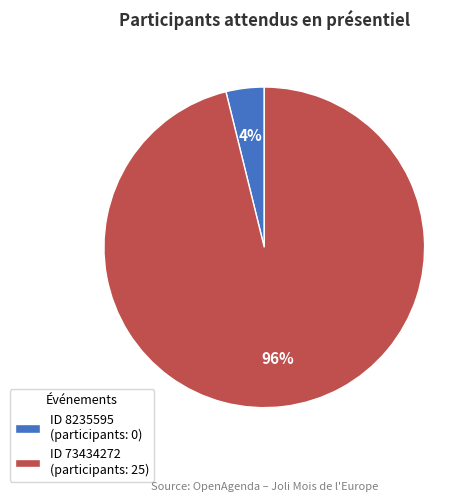

Rank the categories by value from highest to lowest.

ID 73434272 (participants: 25), ID 8235595 (participants: 0)